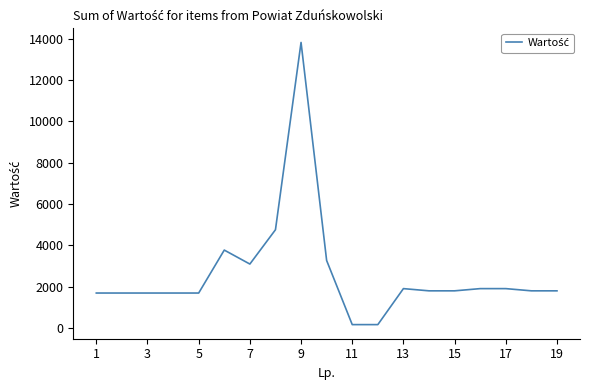

What is the difference between the maximum and minimum values?

13656.0